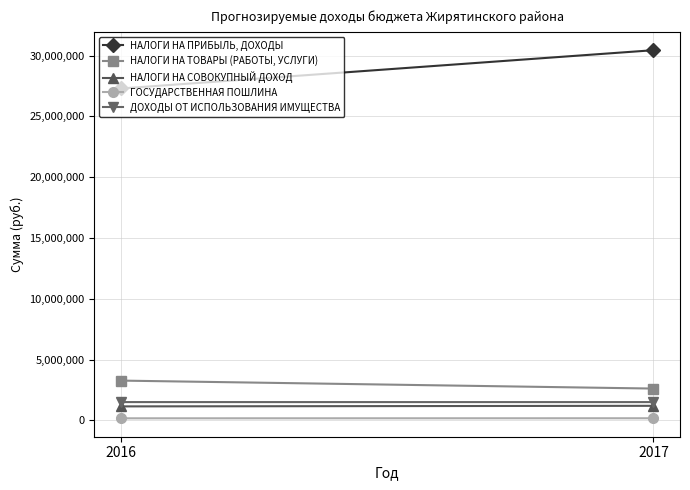

Reading left to right, what are all the values shown in this chart?

НАЛОГИ НА ПРИБЫЛЬ, ДОХОДЫ: 2016=27289860	2017=30438690
НАЛОГИ НА ТОВАРЫ (РАБОТЫ, УСЛУГИ): 2016=3266630	2017=2611670
НАЛОГИ НА СОВОКУПНЫЙ ДОХОД: 2016=1145738	2017=1192738
ГОСУДАРСТВЕННАЯ ПОШЛИНА: 2016=165000	2017=170000
ДОХОДЫ ОТ ИСПОЛЬЗОВАНИЯ ИМУЩЕСТВА: 2016=1500307	2017=1499057